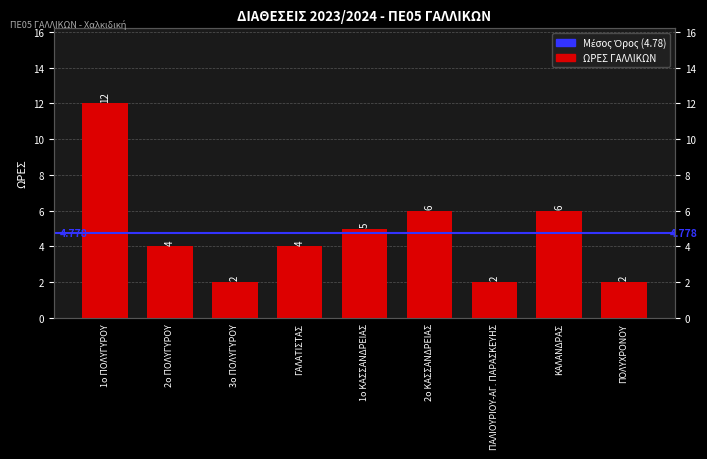

Reading left to right, extract all data points from this chart.

1ο ΠΟΛΥΓΥΡΟΥ=12	2ο ΠΟΛΥΓΥΡΟΥ=4	3ο ΠΟΛΥΓΥΡΟΥ=2	ΓΑΛΑΤΙΣΤΑΣ=4	1ο ΚΑΣΣΑΝΔΡΕΙΑΣ=5	2ο ΚΑΣΣΑΝΔΡΕΙΑΣ=6	ΠΑΛΙΟΥΡΙΟΥ-ΑΓ. ΠΑΡΑΣΚΕΥΗΣ=2	ΚΑΛΑΝΔΡΑΣ=6	ΠΟΛΥΧΡΟΝΟΥ=2